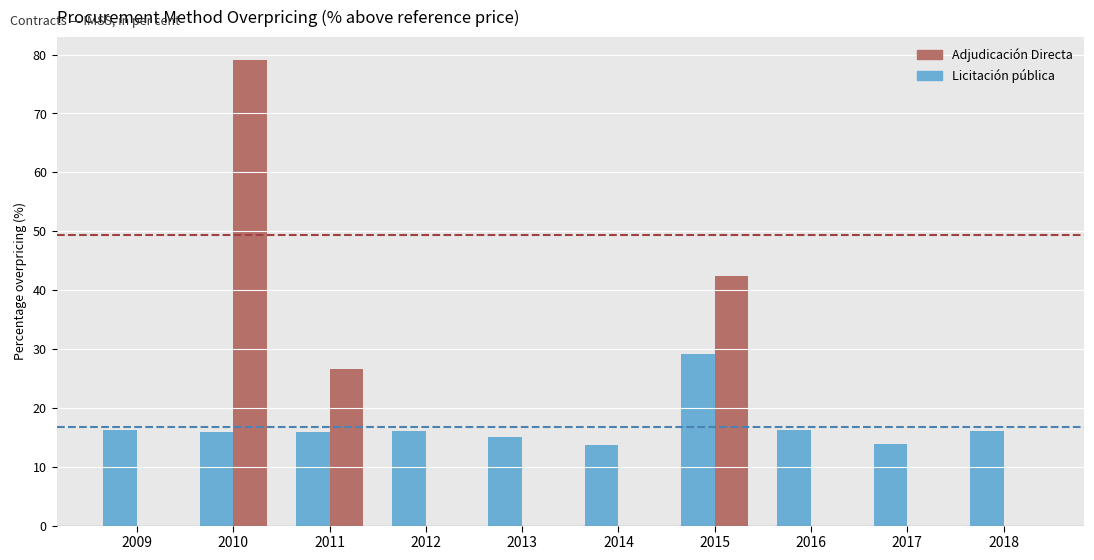

At which label does Adjudicación Directa reach its peak?

2010